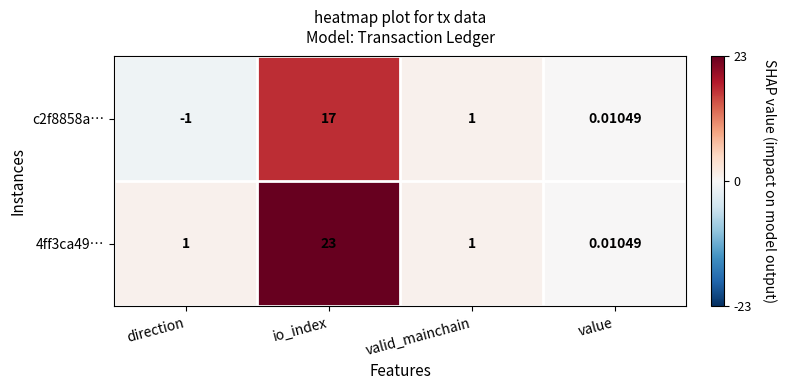

How many data points does each series have?

4